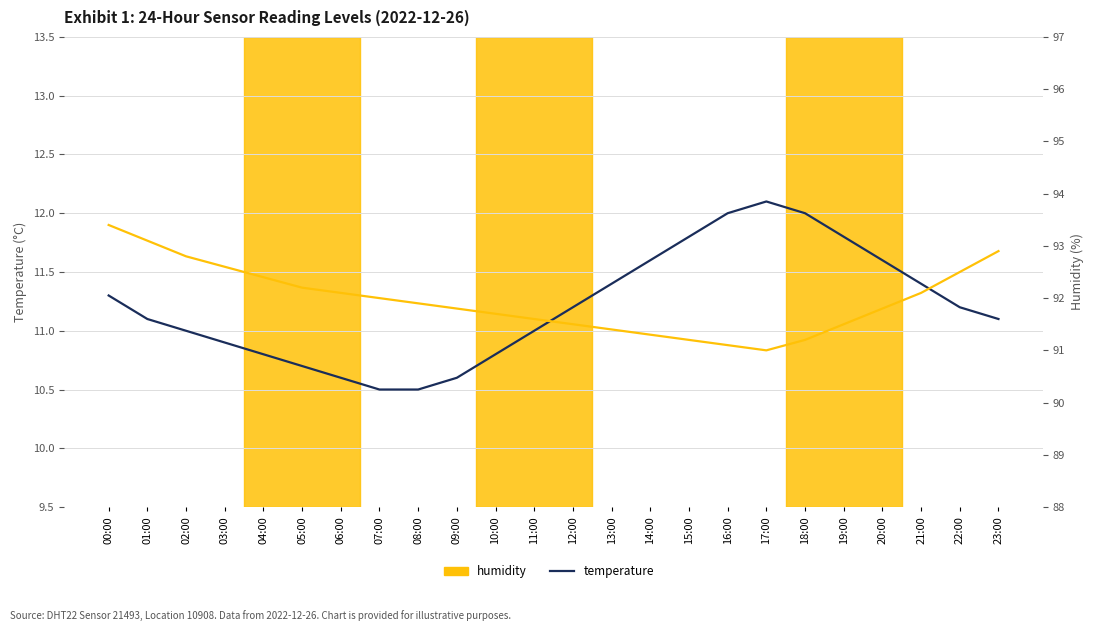

Which category has the lowest value across all series?

07:00